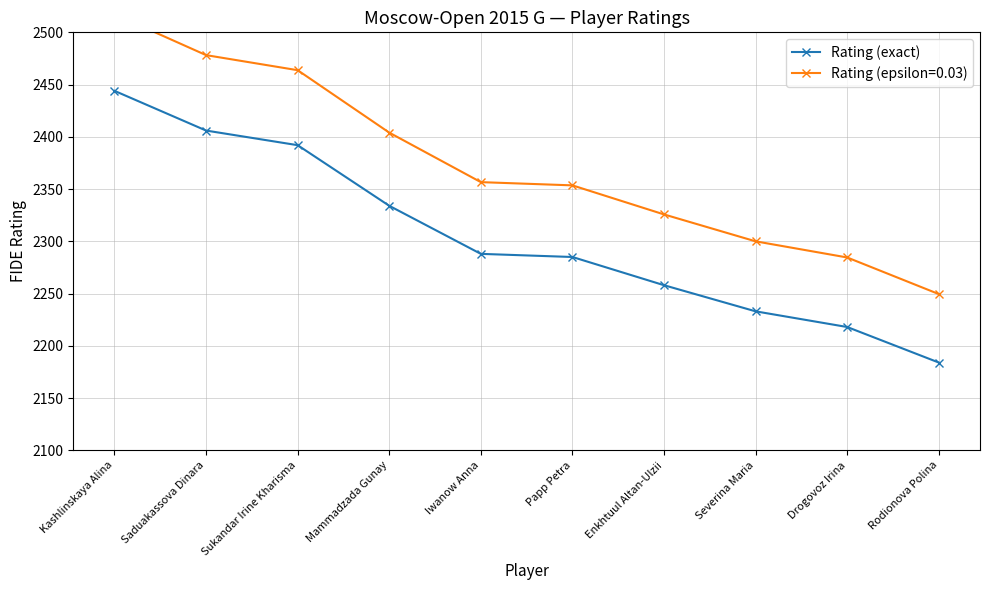

What is the difference between the second highest and minimum values?

222